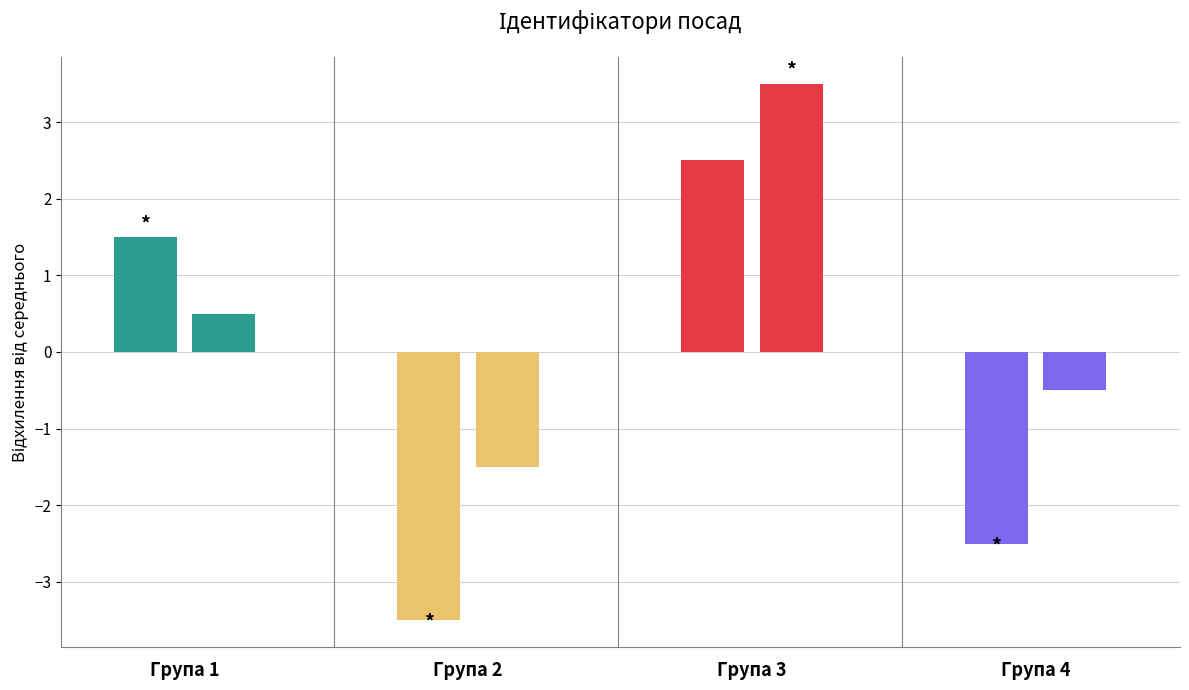

What is the difference between the maximum and second lowest values?

6.0